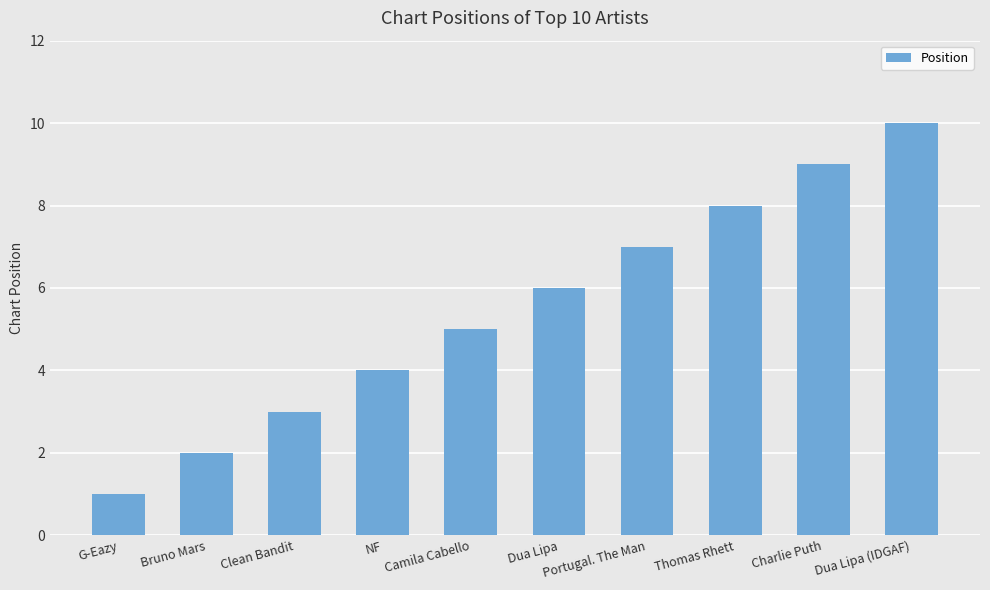

Which category has the lowest value across all series?

G-Eazy